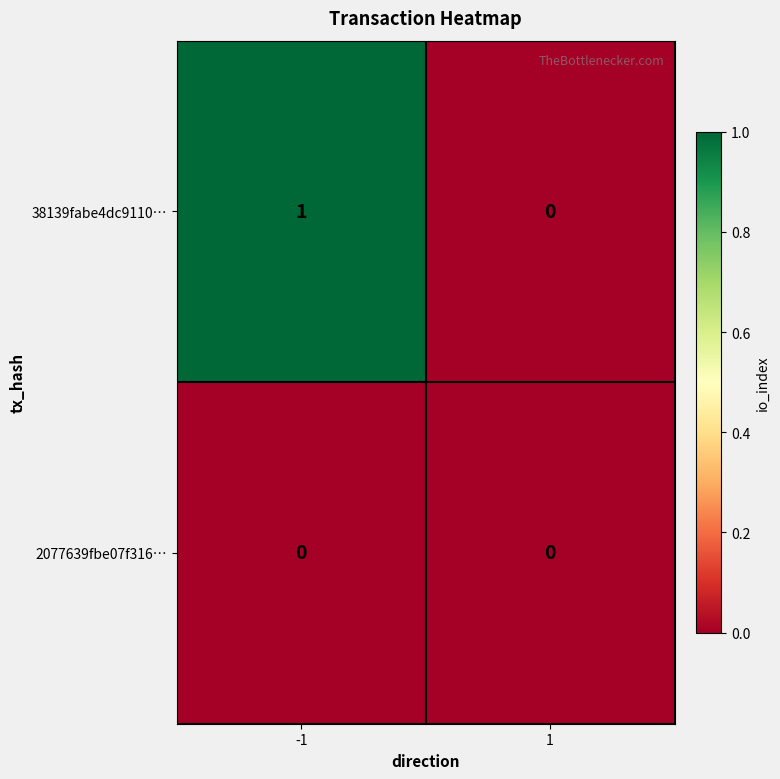

Rank the series at -1 from lowest to highest value.

2077639fbe07f316…, 38139fabe4dc9110…